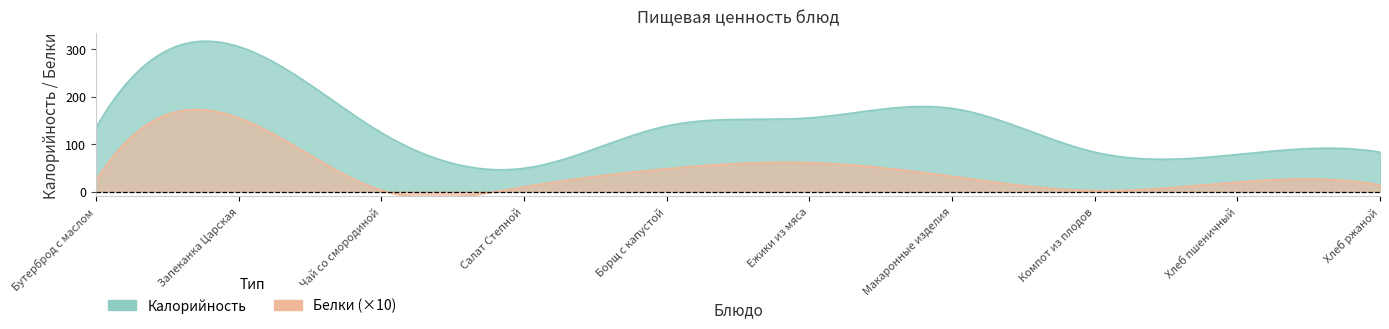

Reading left to right, extract all data points from this chart.

Калорийность: 134.0	305.0	124.0	49.0	138.0	155.0	175.0	83.0	78.0	83.0
Белки: 2.3	15.5	0.3	1.0	4.8	6.1	3.2	0.2	2.0	1.4